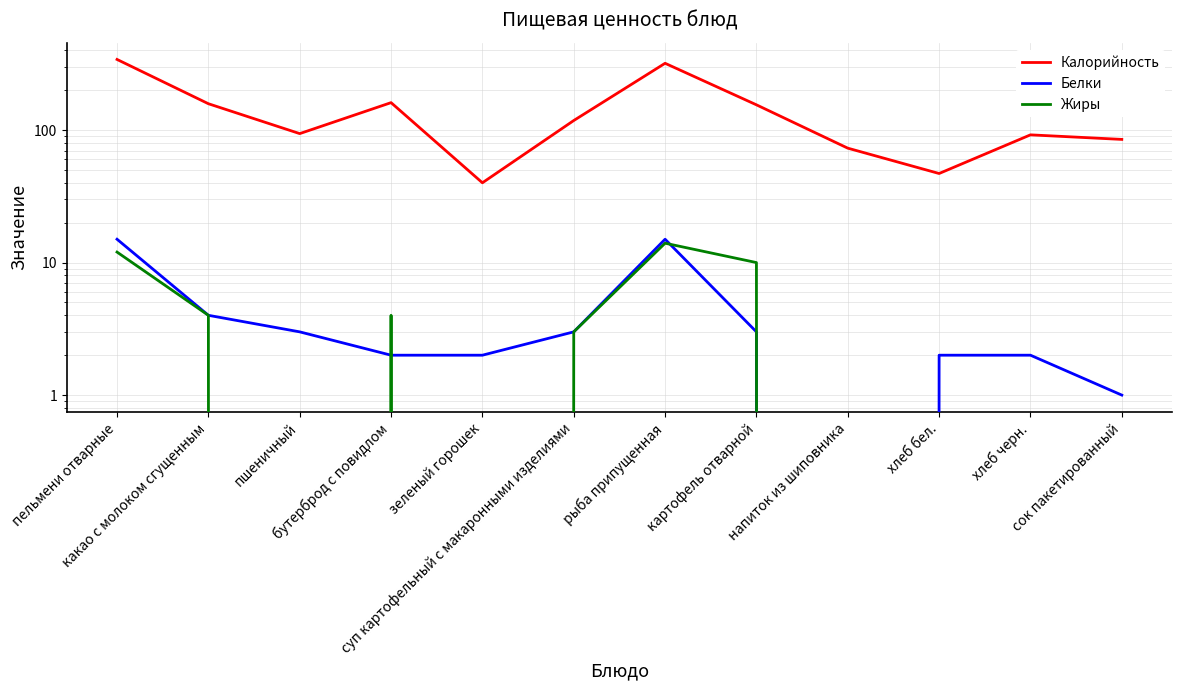

At how many categories does at least one series exceed 186?

2